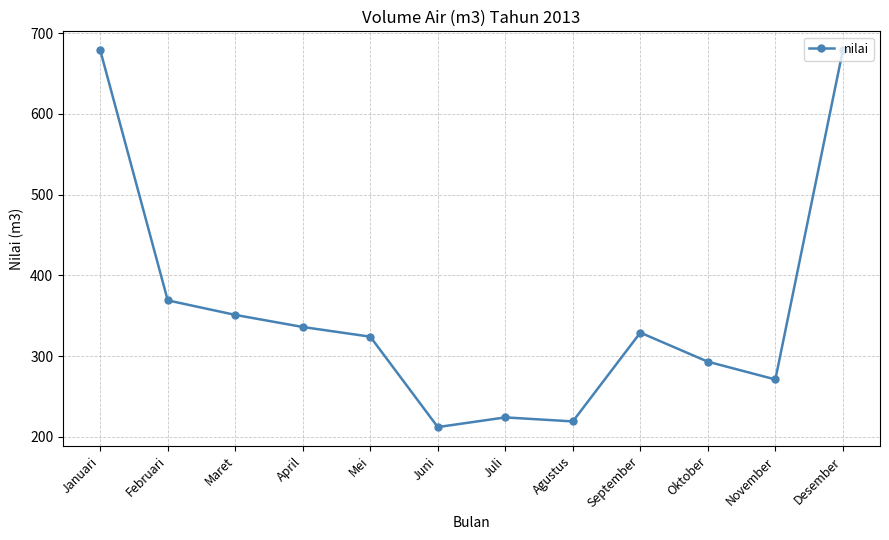

Where is the first local minimum?

Juni